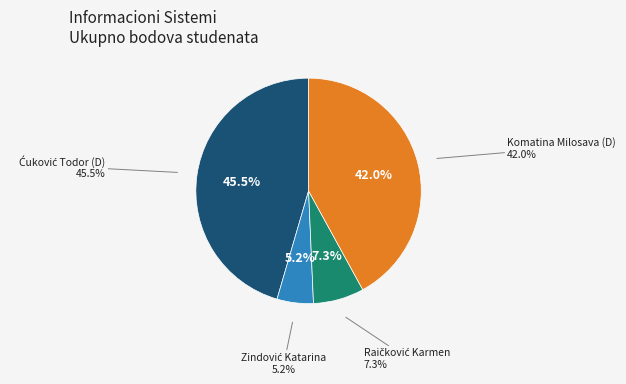

To the nearest percent, what is the difference between the largest and smallest slice percentages?

40%